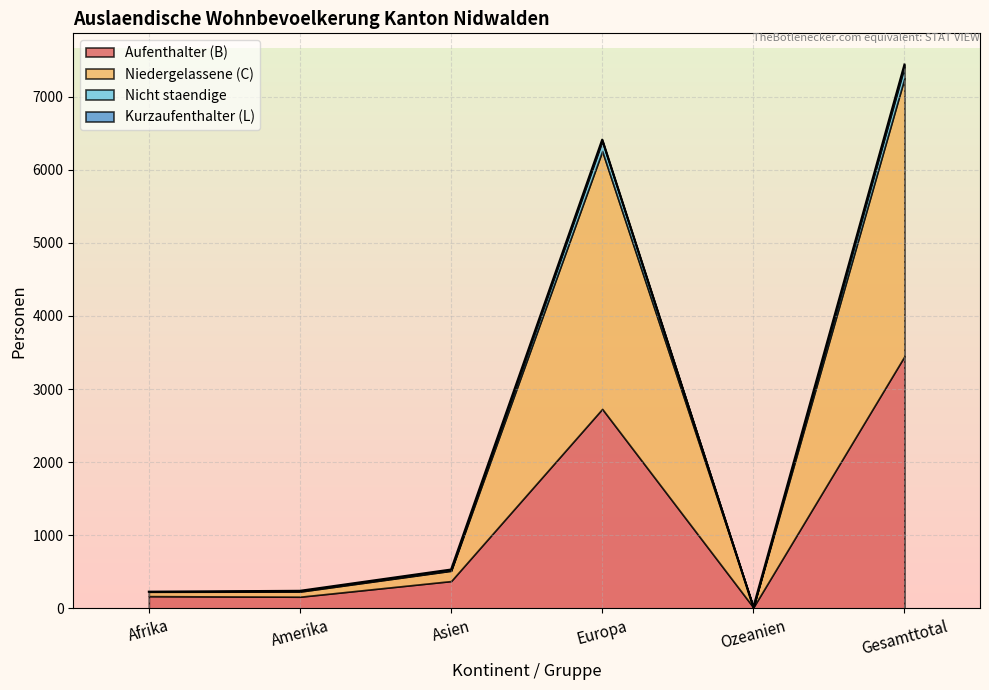

What is the value of the Nicht staendige point at the 3rd from the left?

8